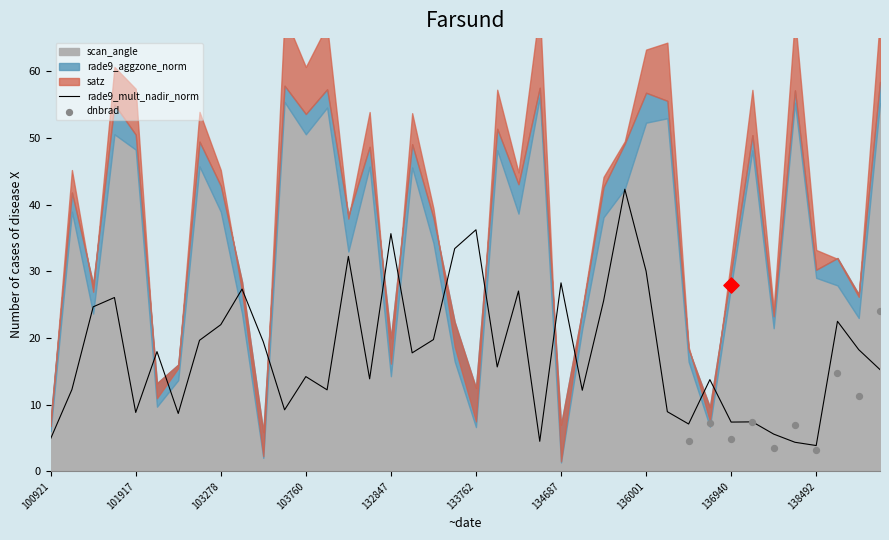

At which category is the sum across all series the highest?

141015